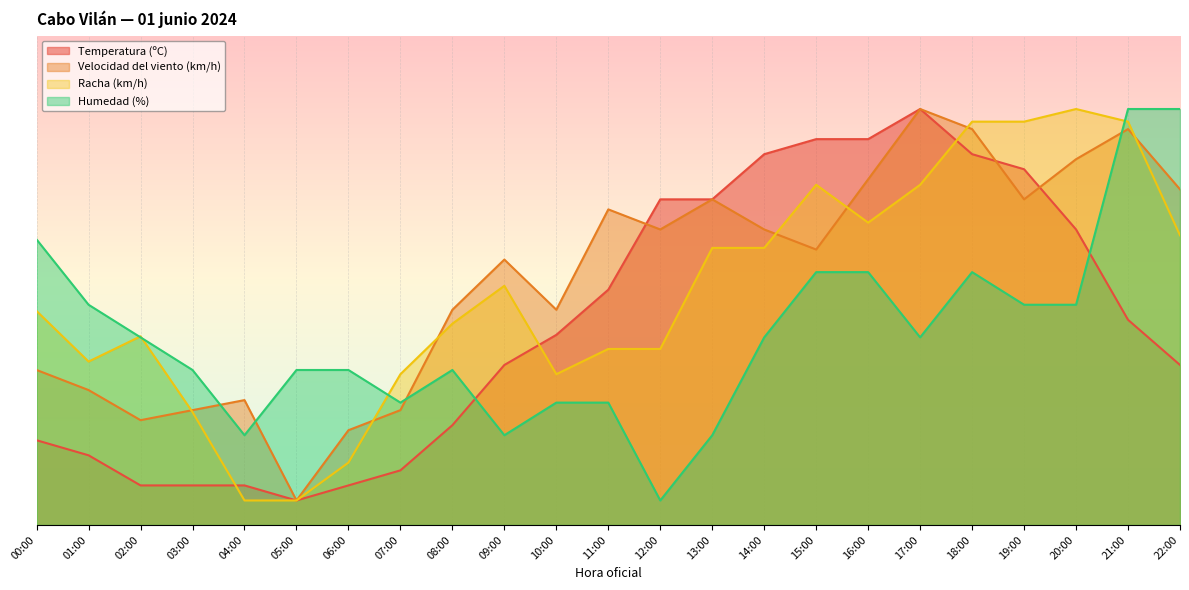

Does the chart display data point markers on the line(s)?

No